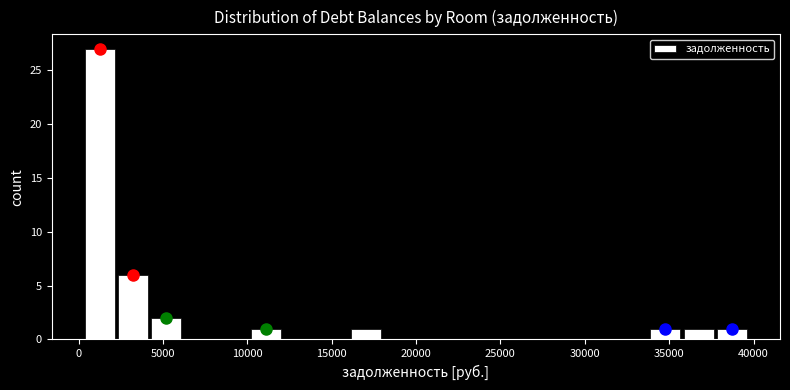

Around what value on the x-axis is the tallest bar? Give the approximate position of its centre, as read against the axis.

1500